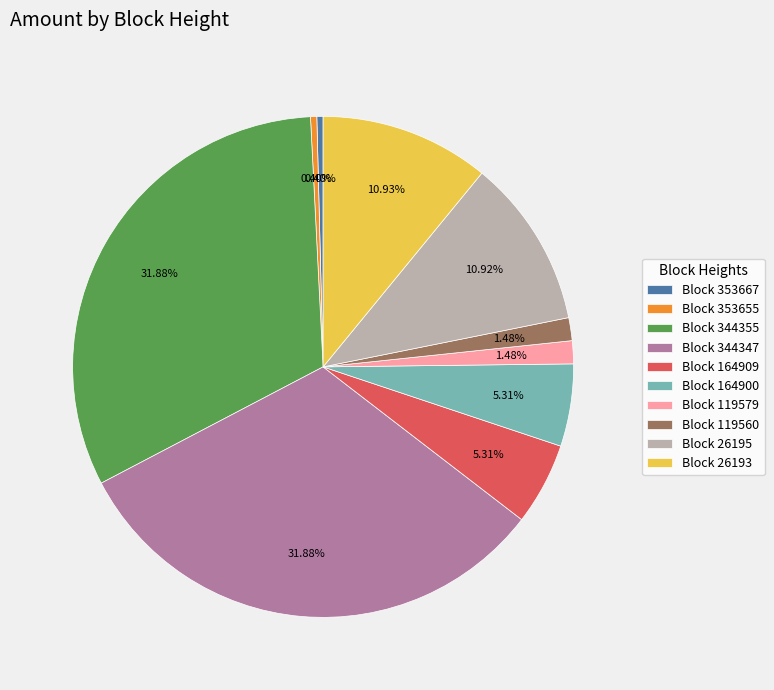

Is there a majority slice in this chart?

No